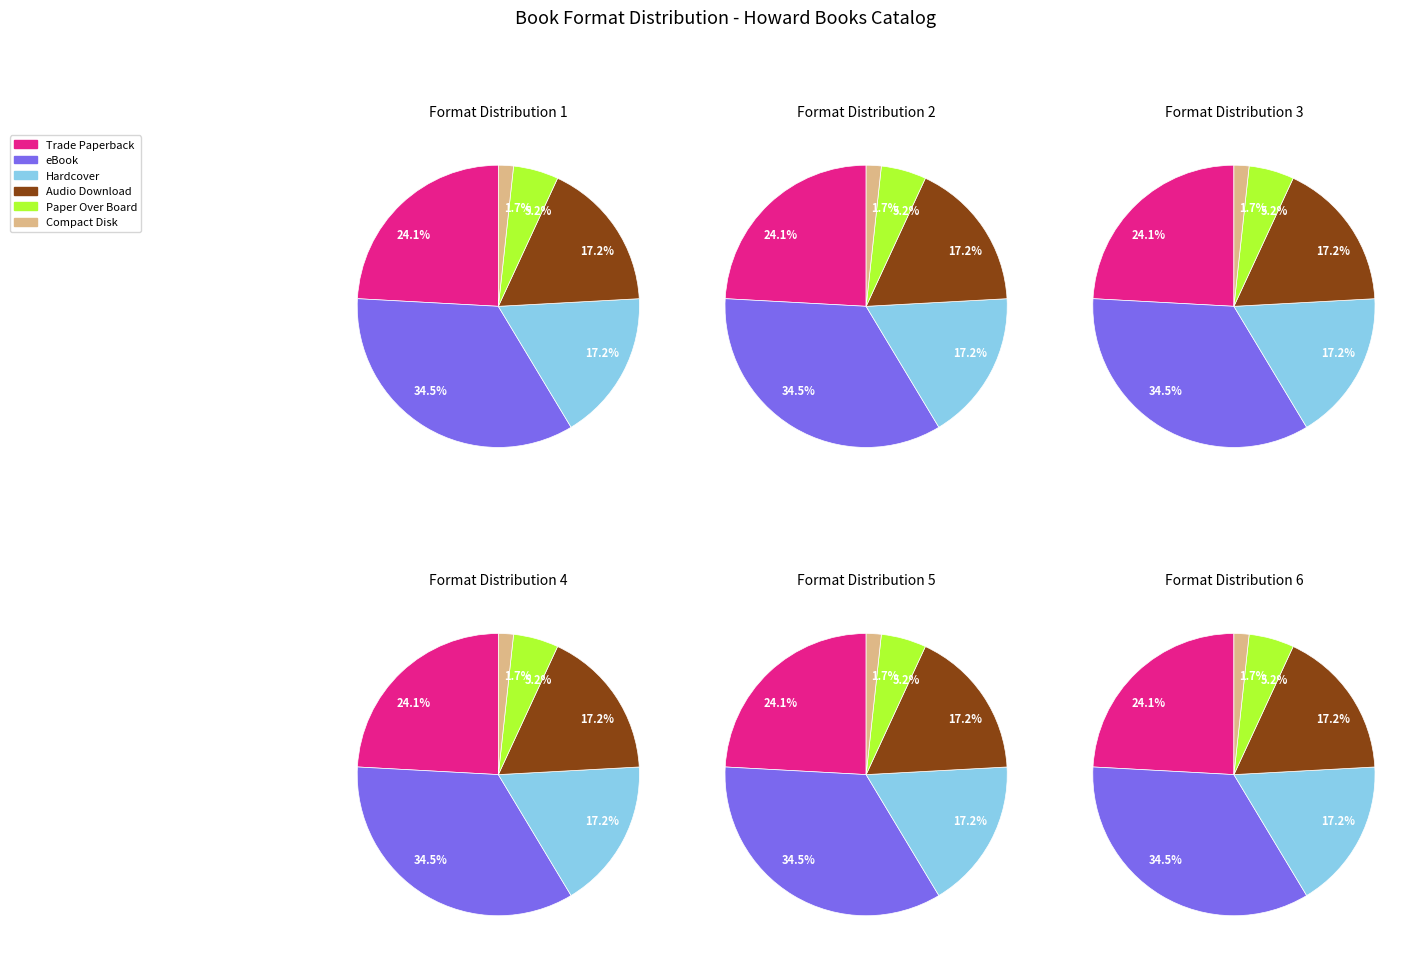

To the nearest percent, what percentage of the pie is Audio Download?

17%